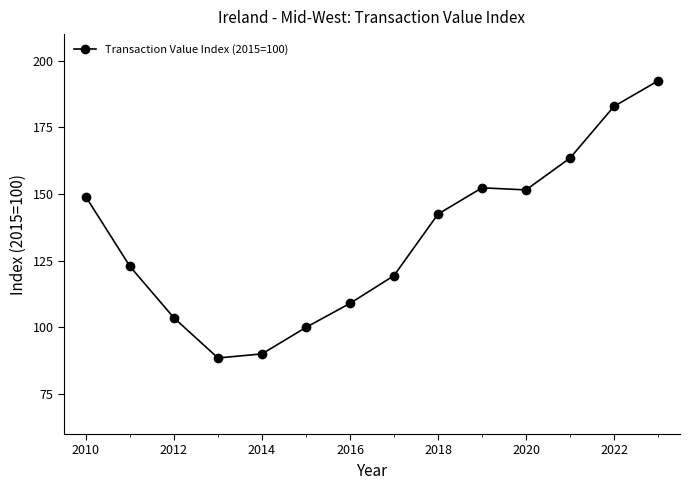

True or false: the data has more than 1 interior local peaks.

False